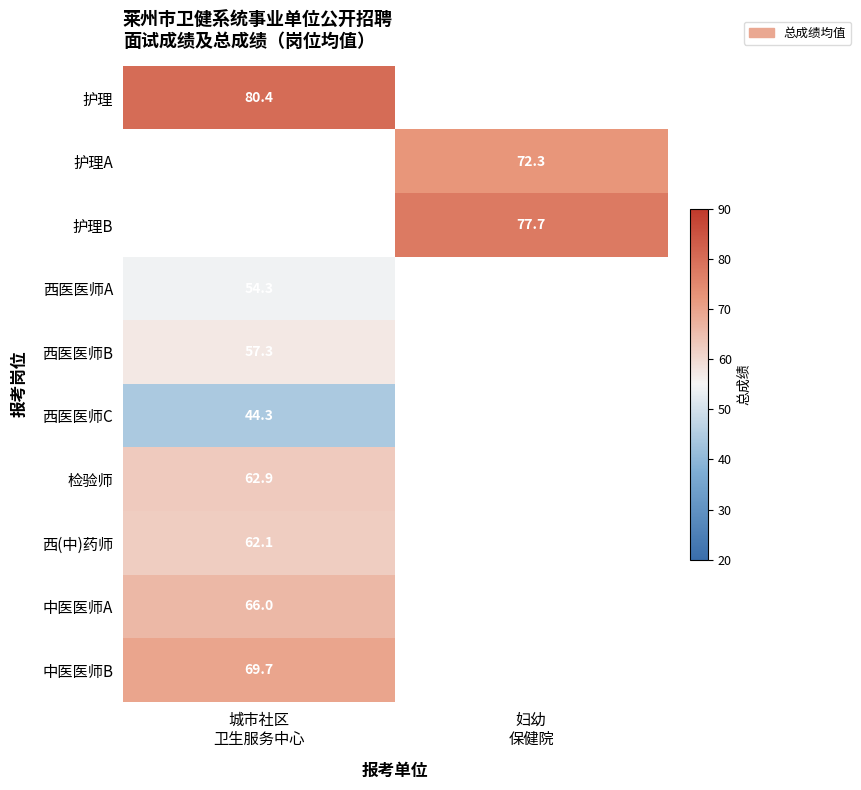

Is it true that 中医医师A equals 66.0 at 城市社区 卫生服务中心?

True